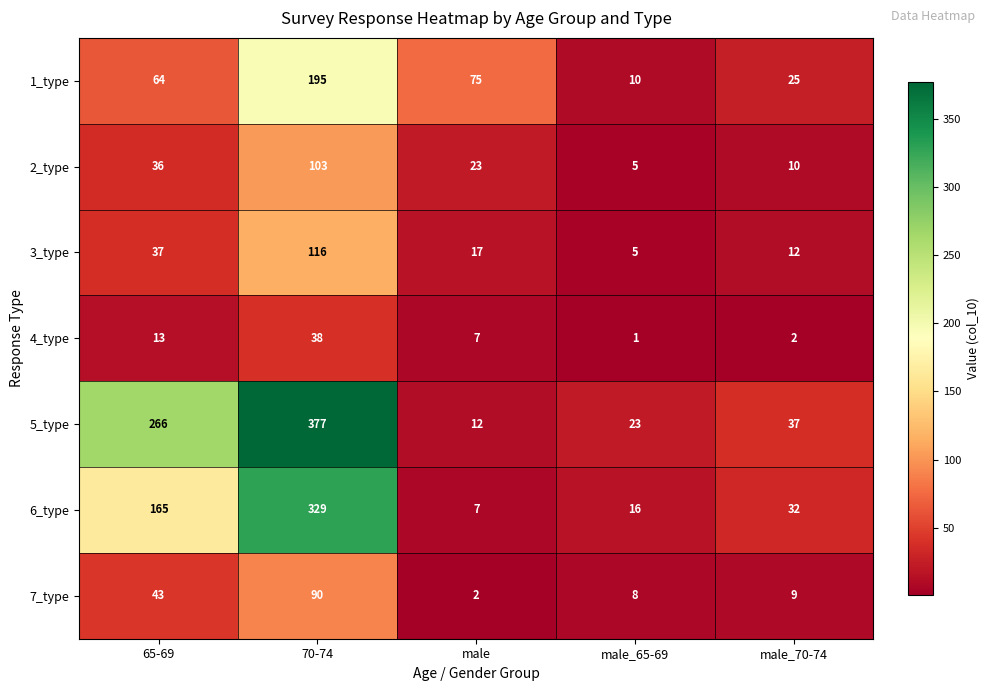

Rank the series at male_70-74 from highest to lowest value.

5_type, 6_type, 1_type, 3_type, 2_type, 7_type, 4_type